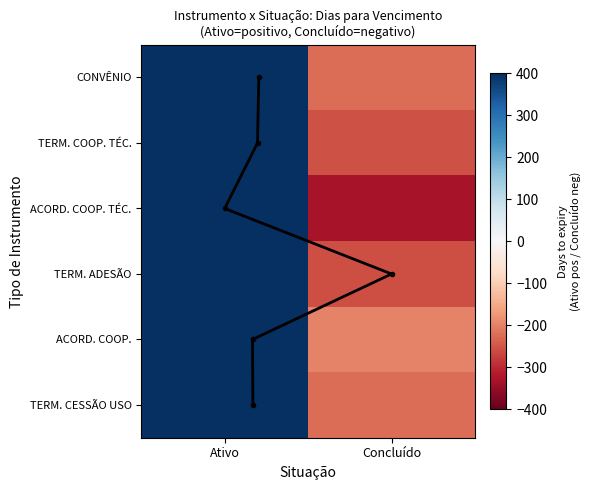

How many series are shown in this chart?

6